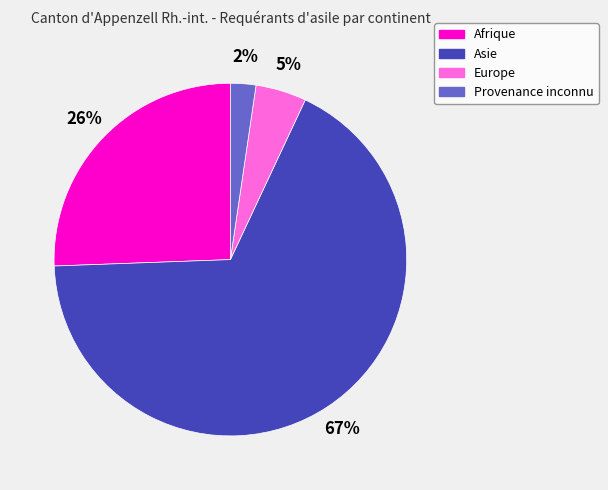

How many segments does this pie chart have?

4